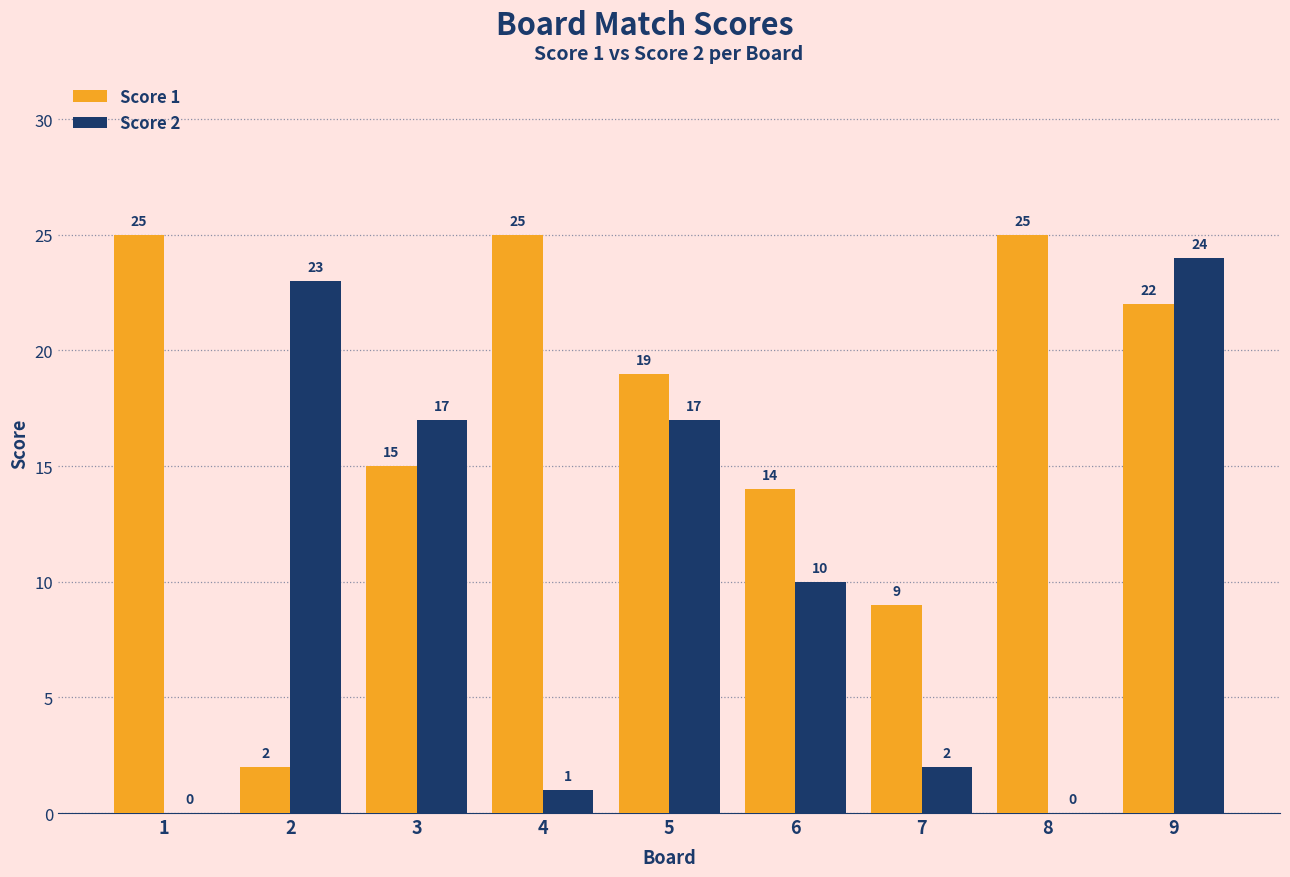

What is the spread (max minus min) of values at 2?

21